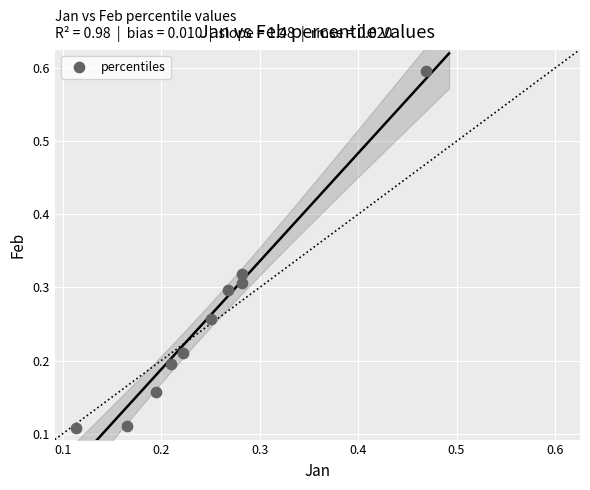

What is the range of X values (max minus min)?

0.4